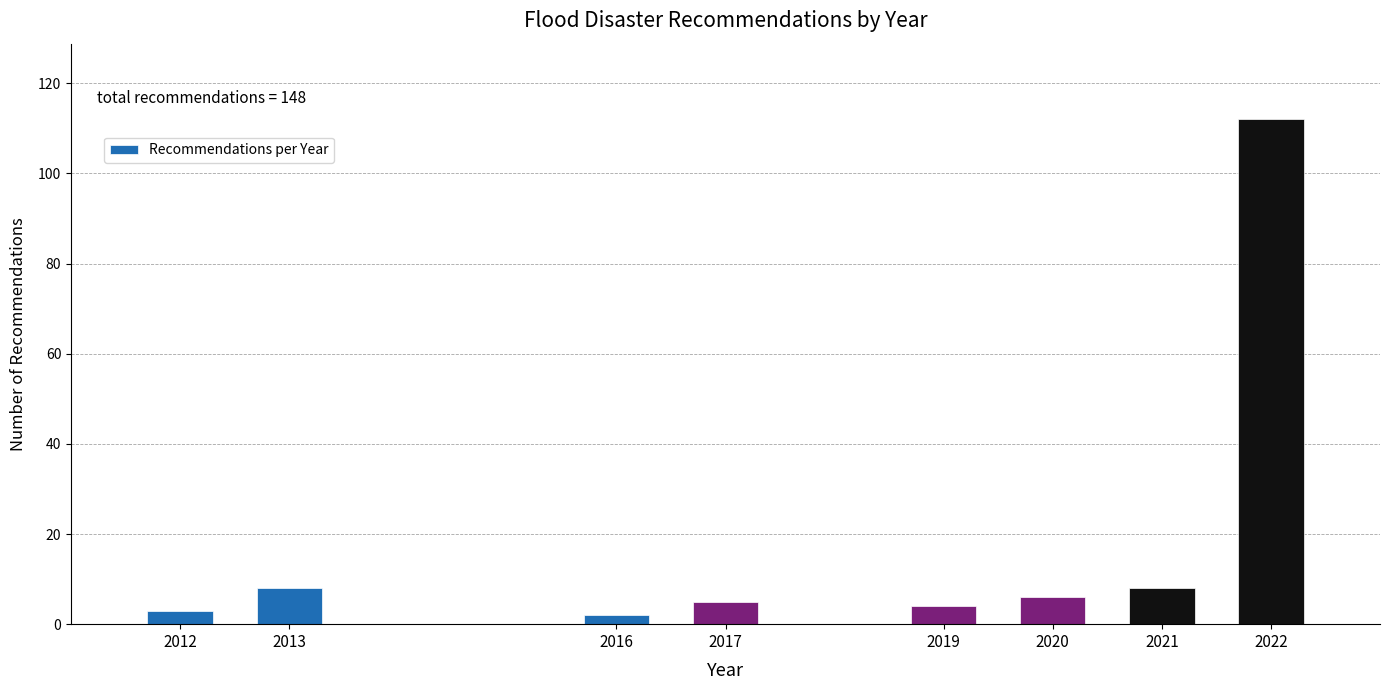

Reading left to right, what are all the values shown in this chart?

2012=3	2013=8	2016=2	2017=5	2019=4	2020=6	2021=8	2022=112